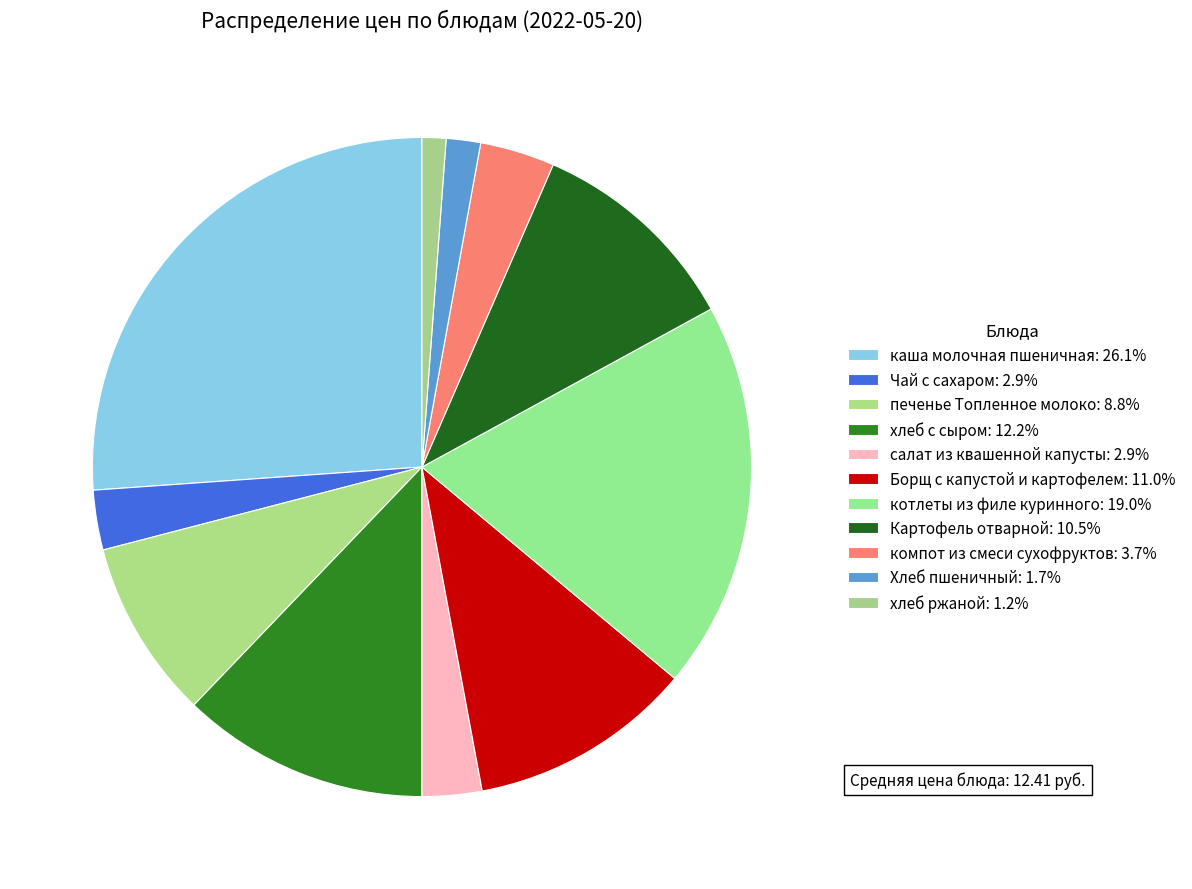

Is there any slice that represents more than half of the pie?

No